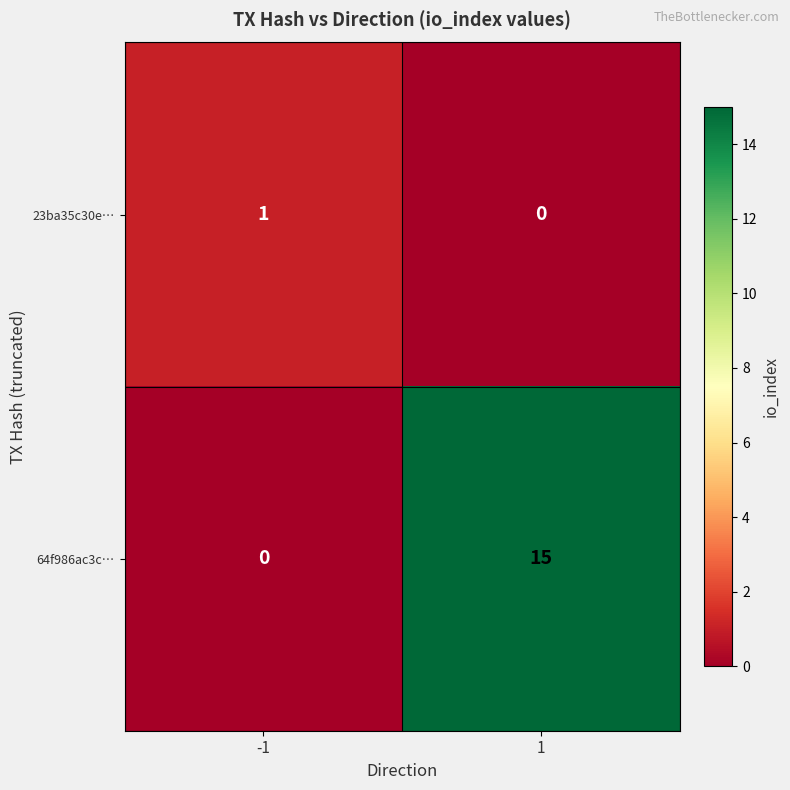

Reading left to right, extract all data points from this chart.

23ba35c30e…: -1=1	1=0
64f986ac3c…: -1=0	1=15